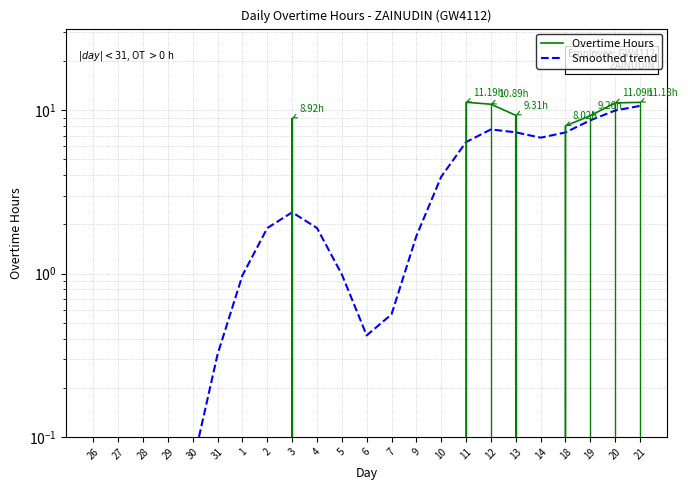

At which category does Overtime Hours reach its first local valley?

14